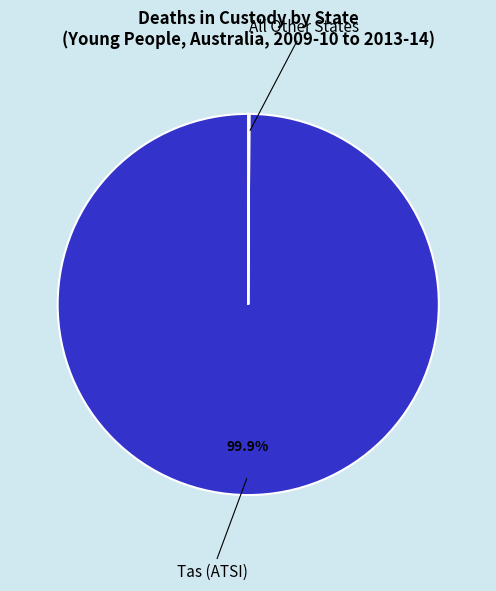

Is there any slice that represents more than half of the pie?

Yes